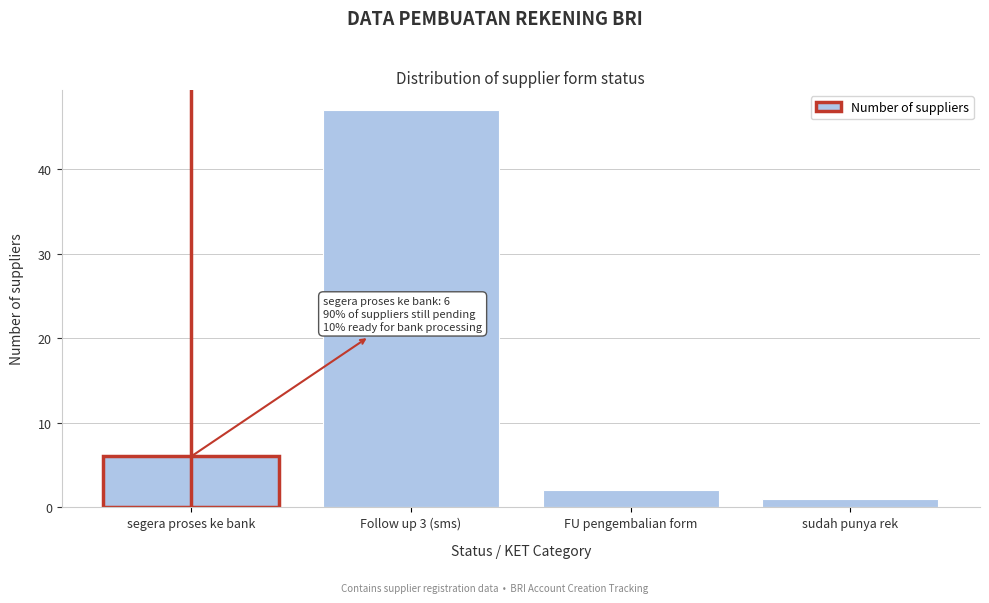

Reading left to right, extract all data points from this chart.

segera proses ke bank=6	Follow up 3 (sms)=47	FU pengembalian form=2	sudah punya rek=1